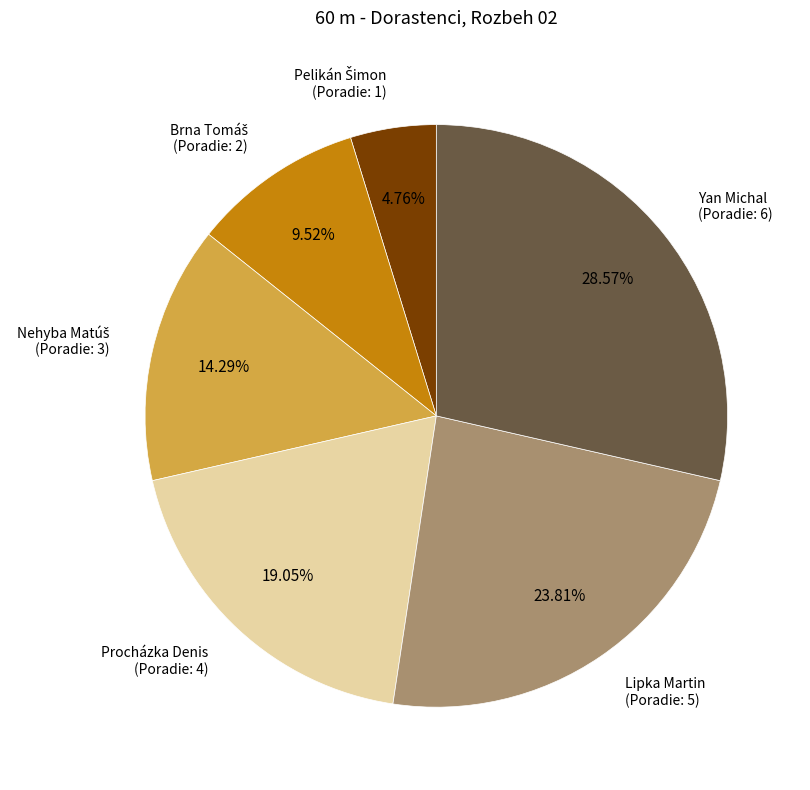

Is there any slice that represents more than half of the pie?

No